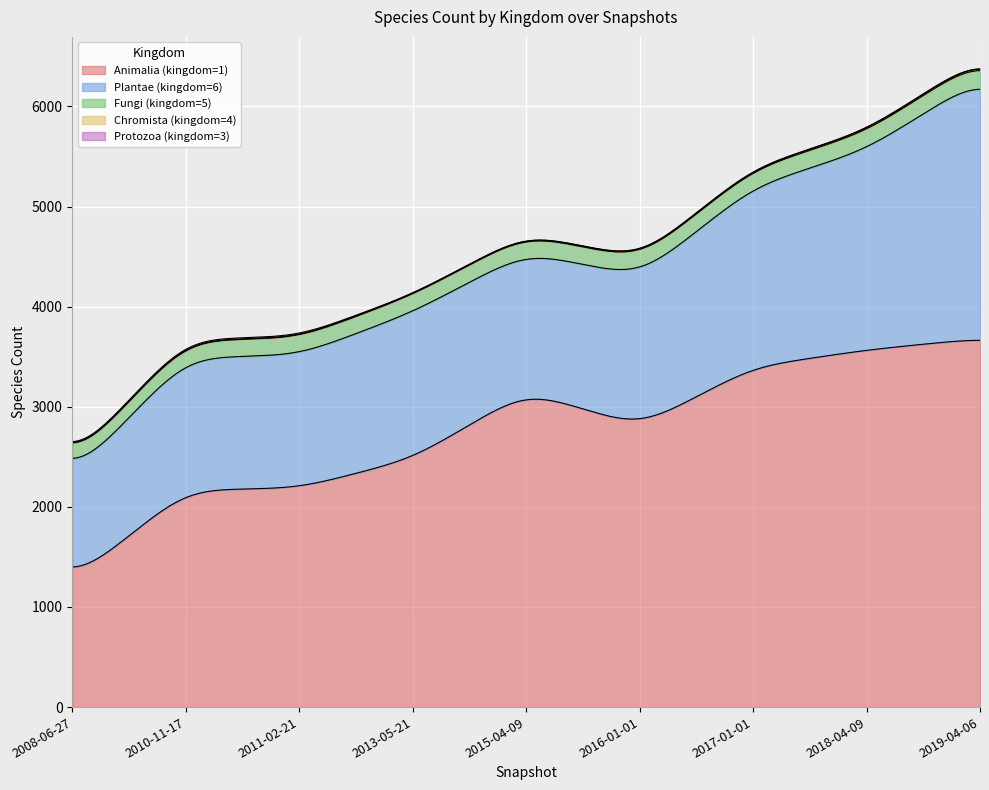

What is the difference between the maximum and minimum values in the Plantae (kingdom=6) series?

1562